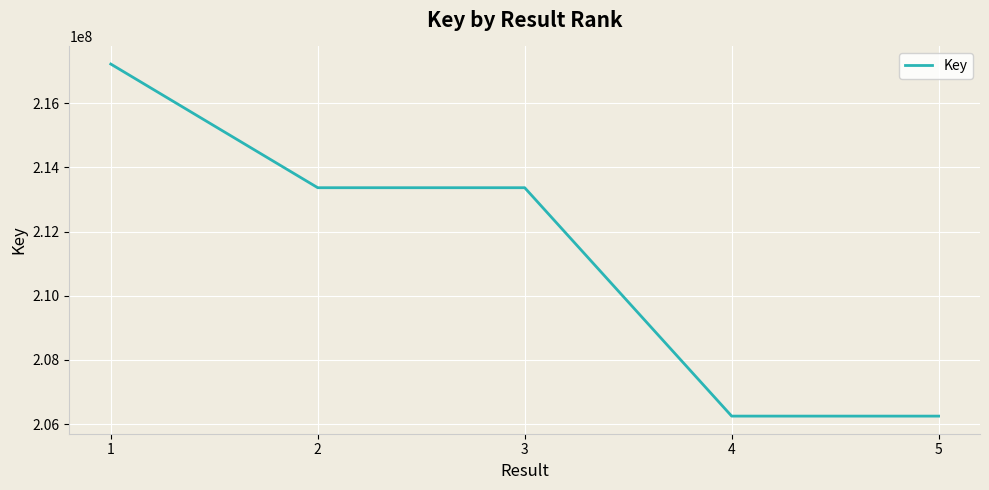

True or false: the data has more than 1 interior local peaks.

False